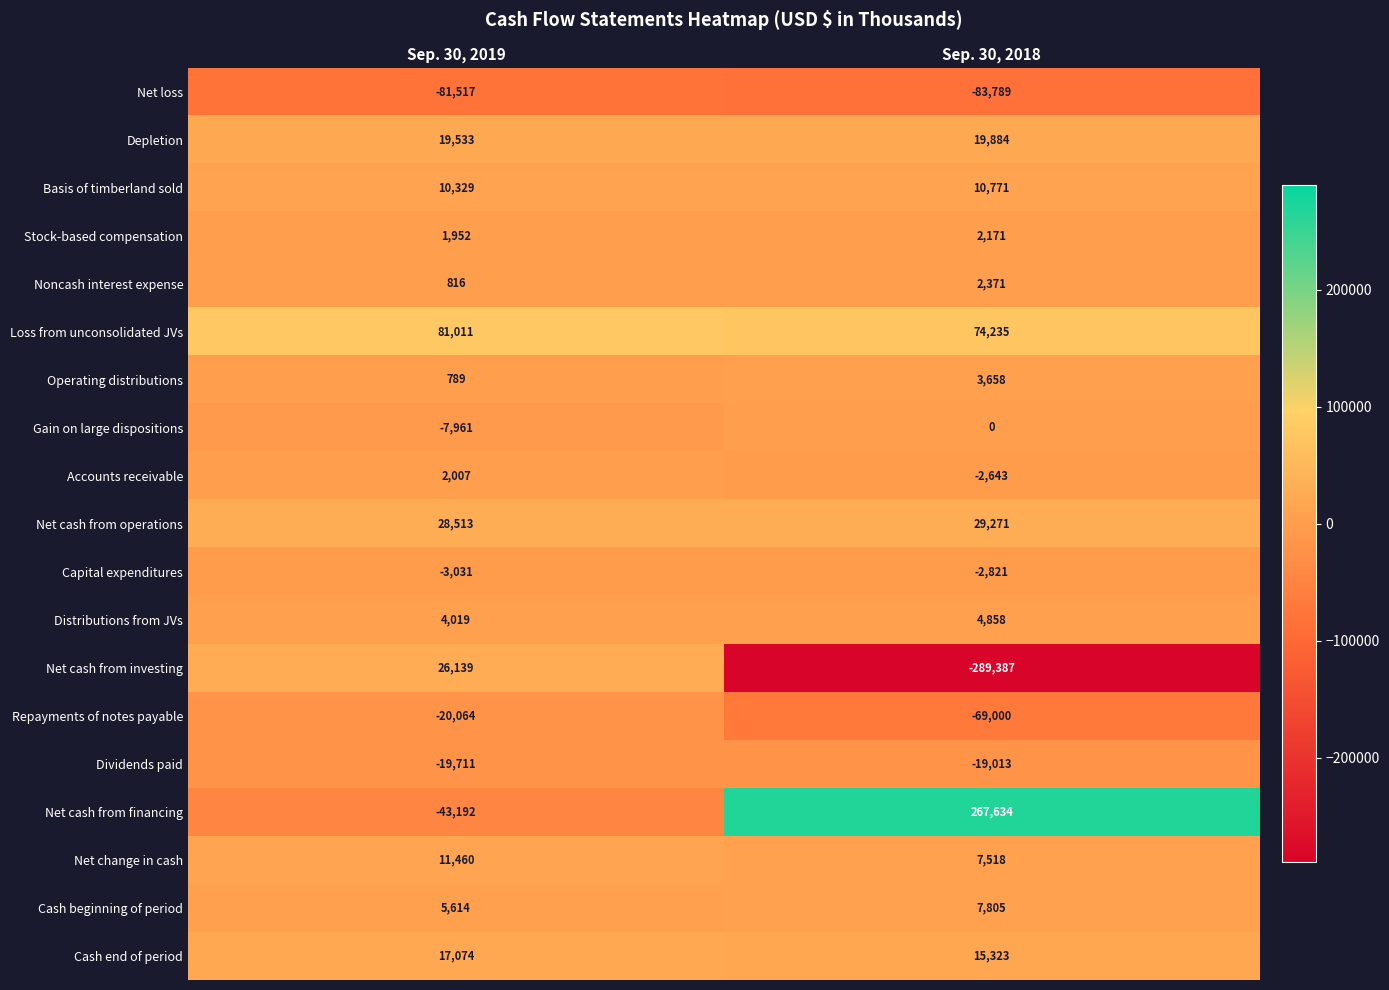

What is the minimum value shown in the chart?

-289387